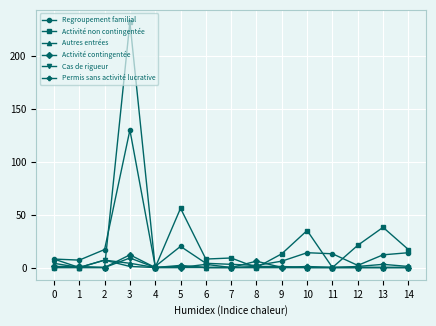

Between 2 and 10, which series saw the biggest shift?

Activité non contingentée